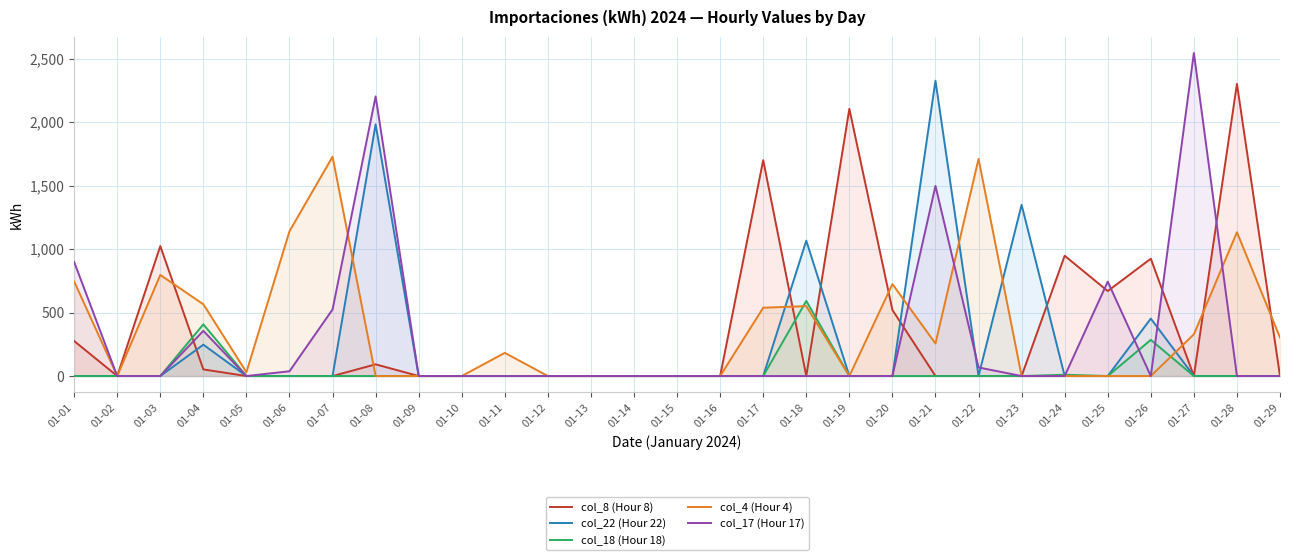

Reading left to right, list all the values displayed in this chart.

col_8 (Hour 8): 01-01=275.5	01-02=0.0	01-03=1023.1	01-04=52.1	01-05=0.0	01-06=0.0	01-07=0.0	01-08=92.0	01-09=0.0	01-10=0.0	01-11=0.0	01-12=0.0	01-13=0.0	01-14=0.0	01-15=0.0	01-16=0.0	01-17=1699.8	01-18=0.0	01-19=2103.8	01-20=520.1	01-21=0.0	01-22=0.0	01-23=0.0	01-24=947.2	01-25=669.1	01-26=923.8	01-27=0.0	01-28=2300.5	01-29=0.0
col_22 (Hour 22): 01-01=0.0	01-02=0.0	01-03=0.0	01-04=246.7	01-05=0.0	01-06=0.0	01-07=0.0	01-08=1981.8	01-09=0.0	01-10=0.0	01-11=0.0	01-12=0.0	01-13=0.0	01-14=0.0	01-15=0.0	01-16=0.0	01-17=0.0	01-18=1065.9	01-19=0.0	01-20=0.0	01-21=2325.3	01-22=0.0	01-23=1347.8	01-24=0.0	01-25=0.0	01-26=452.4	01-27=0.0	01-28=0.0	01-29=0.0
col_18 (Hour 18): 01-01=0.0	01-02=0.0	01-03=0.0	01-04=406.9	01-05=0.0	01-06=0.0	01-07=0.0	01-08=0.0	01-09=0.0	01-10=0.0	01-11=0.0	01-12=0.0	01-13=0.0	01-14=0.0	01-15=0.0	01-16=0.0	01-17=0.0	01-18=591.4	01-19=0.0	01-20=0.0	01-21=0.0	01-22=0.0	01-23=0.0	01-24=10.1	01-25=0.0	01-26=284.6	01-27=0.0	01-28=0.0	01-29=0.0
col_4 (Hour 4): 01-01=744.3	01-02=0.0	01-03=795.9	01-04=565.0	01-05=30.1	01-06=1140.1	01-07=1727.1	01-08=0.0	01-09=0.0	01-10=0.0	01-11=182.4	01-12=0.0	01-13=0.0	01-14=0.0	01-15=0.0	01-16=0.0	01-17=537.8	01-18=550.5	01-19=0.0	01-20=723.9	01-21=256.0	01-22=1710.0	01-23=0.0	01-24=0.0	01-25=0.0	01-26=0.0	01-27=328.4	01-28=1132.3	01-29=303.1
col_17 (Hour 17): 01-01=898.2	01-02=0.0	01-03=0.0	01-04=355.8	01-05=0.0	01-06=37.5	01-07=524.3	01-08=2201.9	01-09=0.0	01-10=0.0	01-11=0.0	01-12=0.0	01-13=0.0	01-14=0.0	01-15=0.0	01-16=0.0	01-17=0.0	01-18=0.0	01-19=0.0	01-20=0.0	01-21=1497.1	01-22=67.5	01-23=0.0	01-24=0.0	01-25=743.3	01-26=0.0	01-27=2543.8	01-28=0.0	01-29=0.0